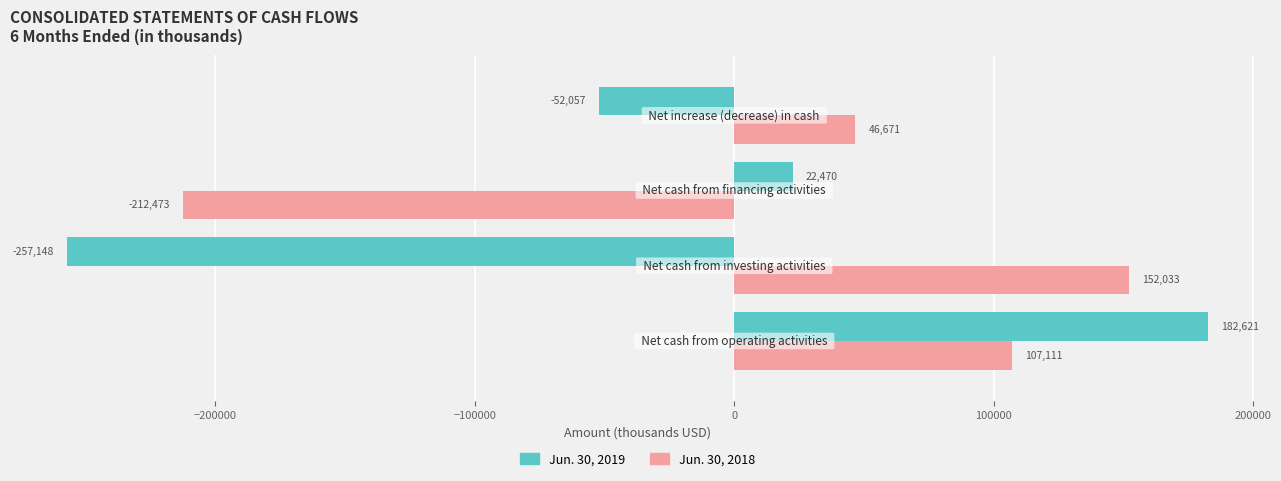

Which series has the widest spread of values?

Jun. 30, 2019